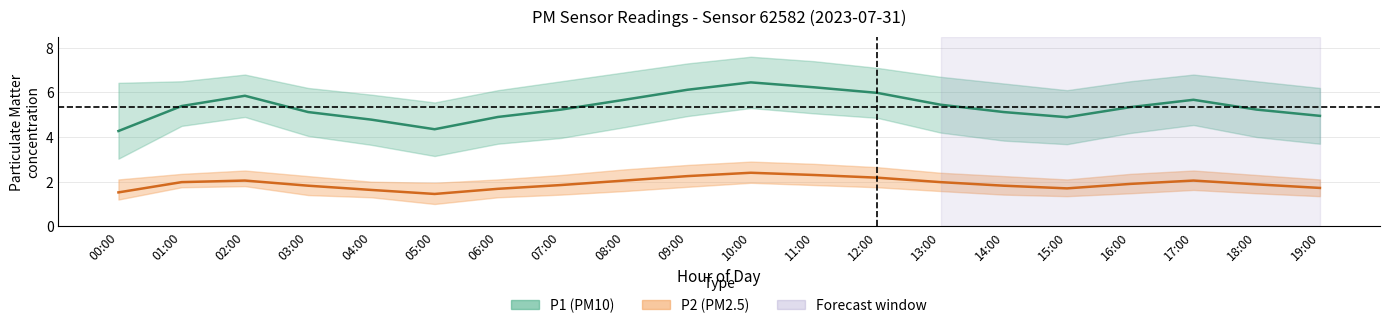

Rank the categories by P2 (PM2.5) mean value from highest to lowest.

10:00, 11:00, 09:00, 12:00, 02:00, 08:00, 17:00, 01:00, 13:00, 16:00, 18:00, 07:00, 03:00, 14:00, 19:00, 15:00, 06:00, 04:00, 00:00, 05:00